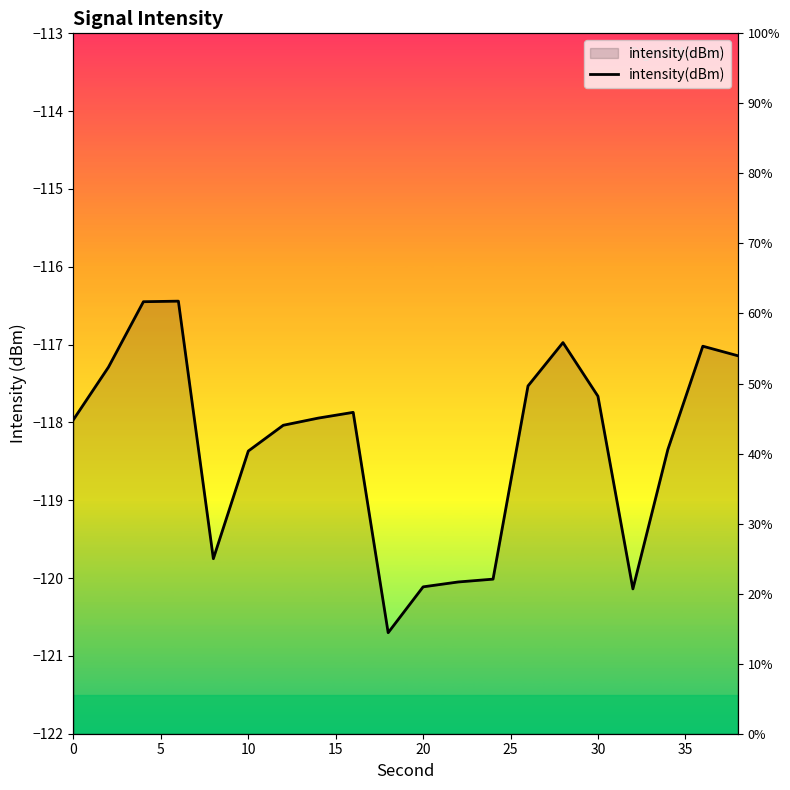

Is it true that the value at 10 is -203.9?

False